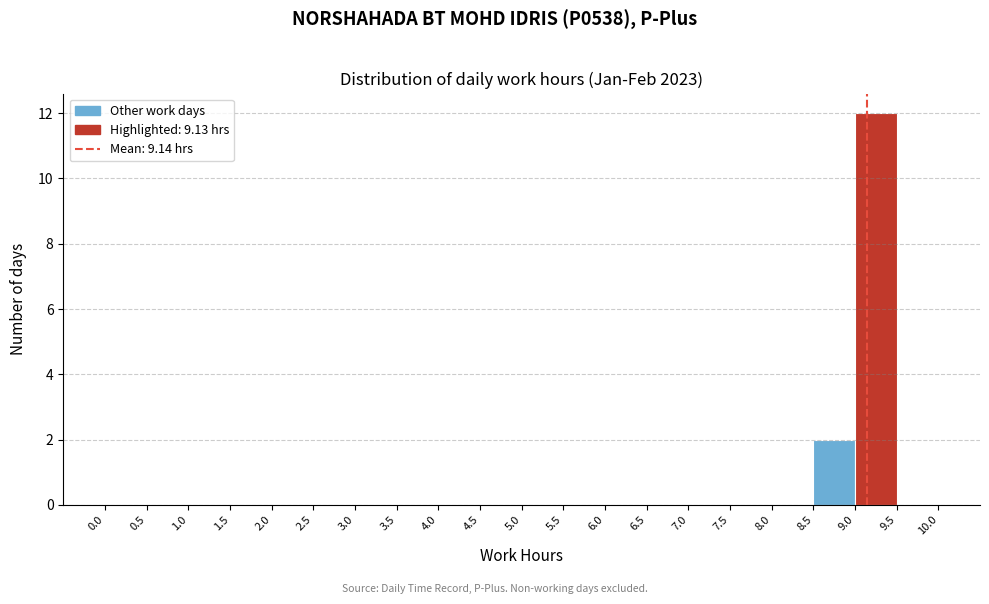

Which range on the x-axis has the tallest bar?

9.0 to 9.5